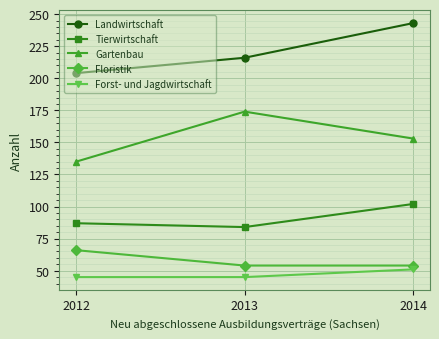

What are all the series names shown in the legend?

Landwirtschaft, Tierwirtschaft, Gartenbau, Floristik, Forst- und Jagdwirtschaft